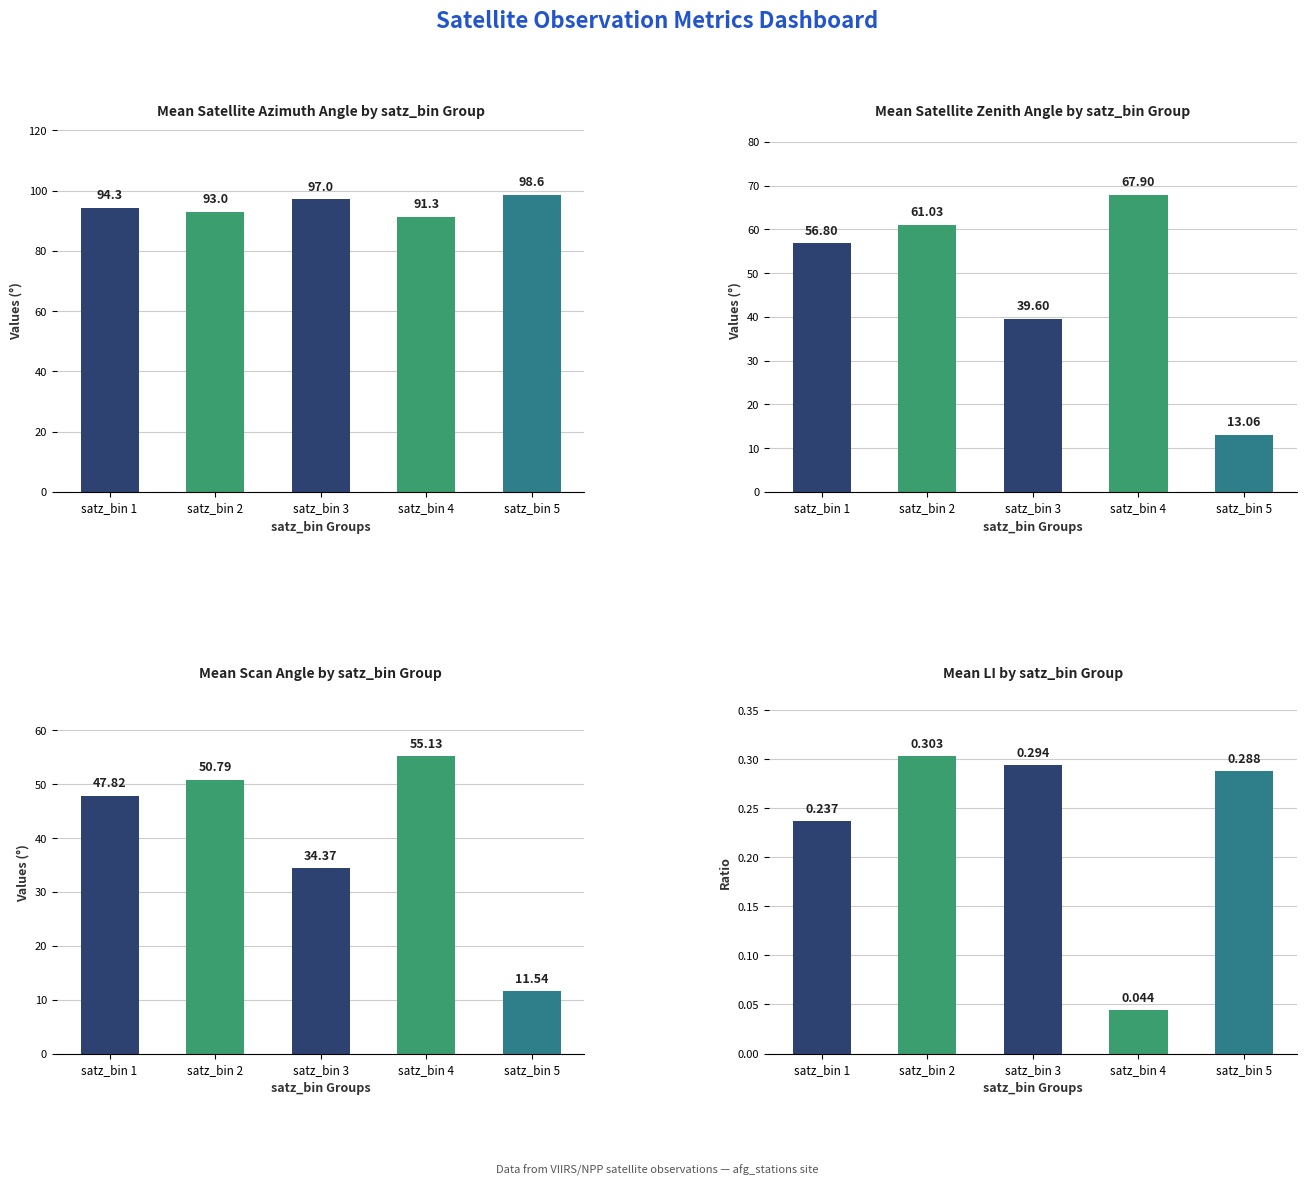

How many bars are there in total?

20